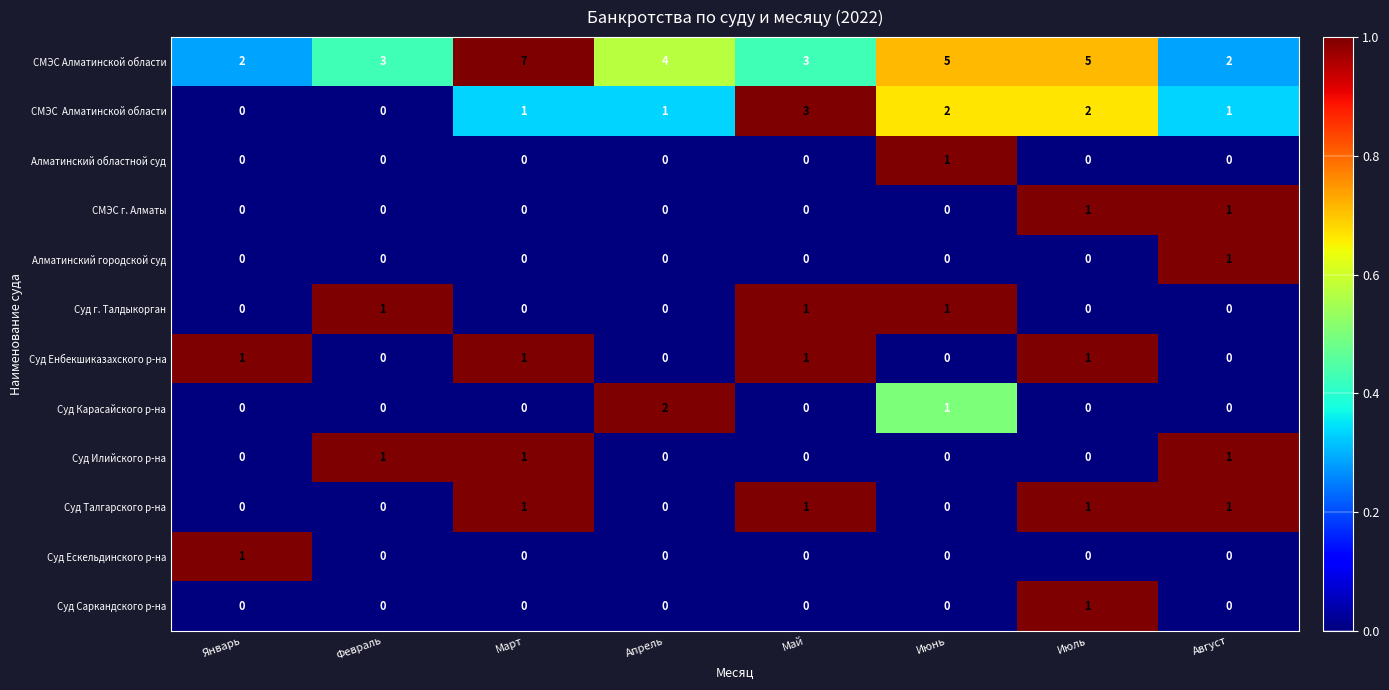

What is the difference between the highest and lowest values at Май?

3